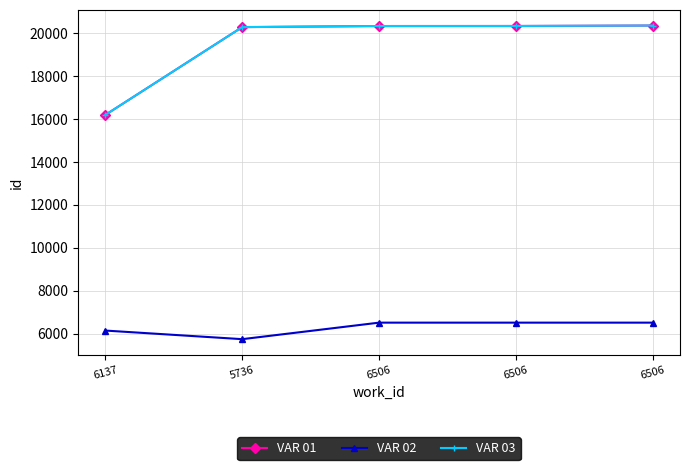

What is the label of the 2nd point from the right?

6506